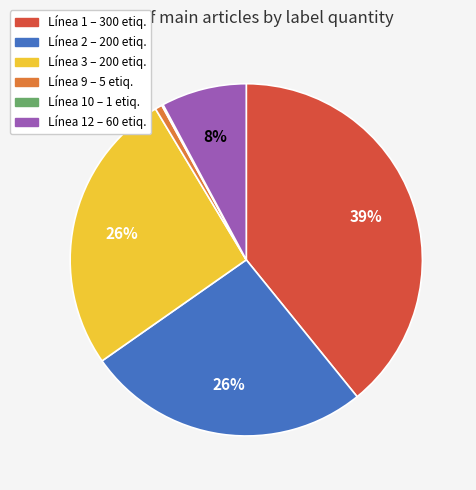

To the nearest percent, what is the difference between the largest and smallest slice percentages?

39%